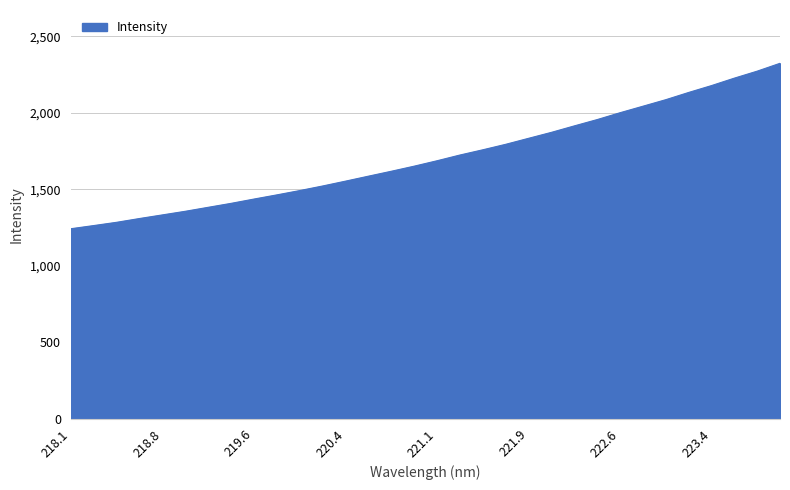

What is the greatest value displayed?

2324.1